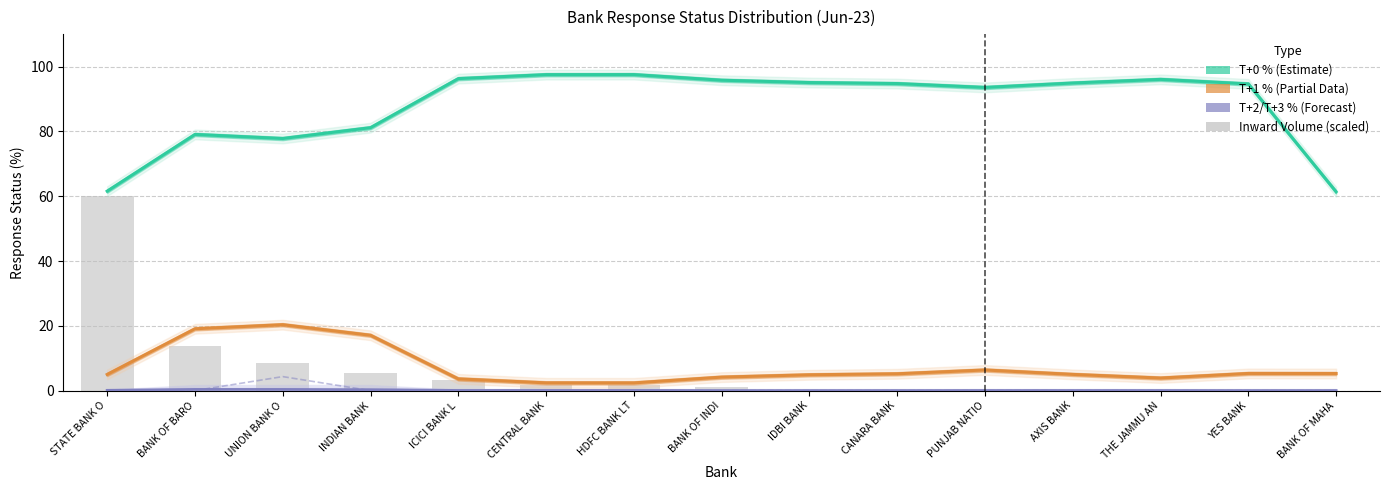

Are the bars grouped side by side (vs. stacked)?

Yes